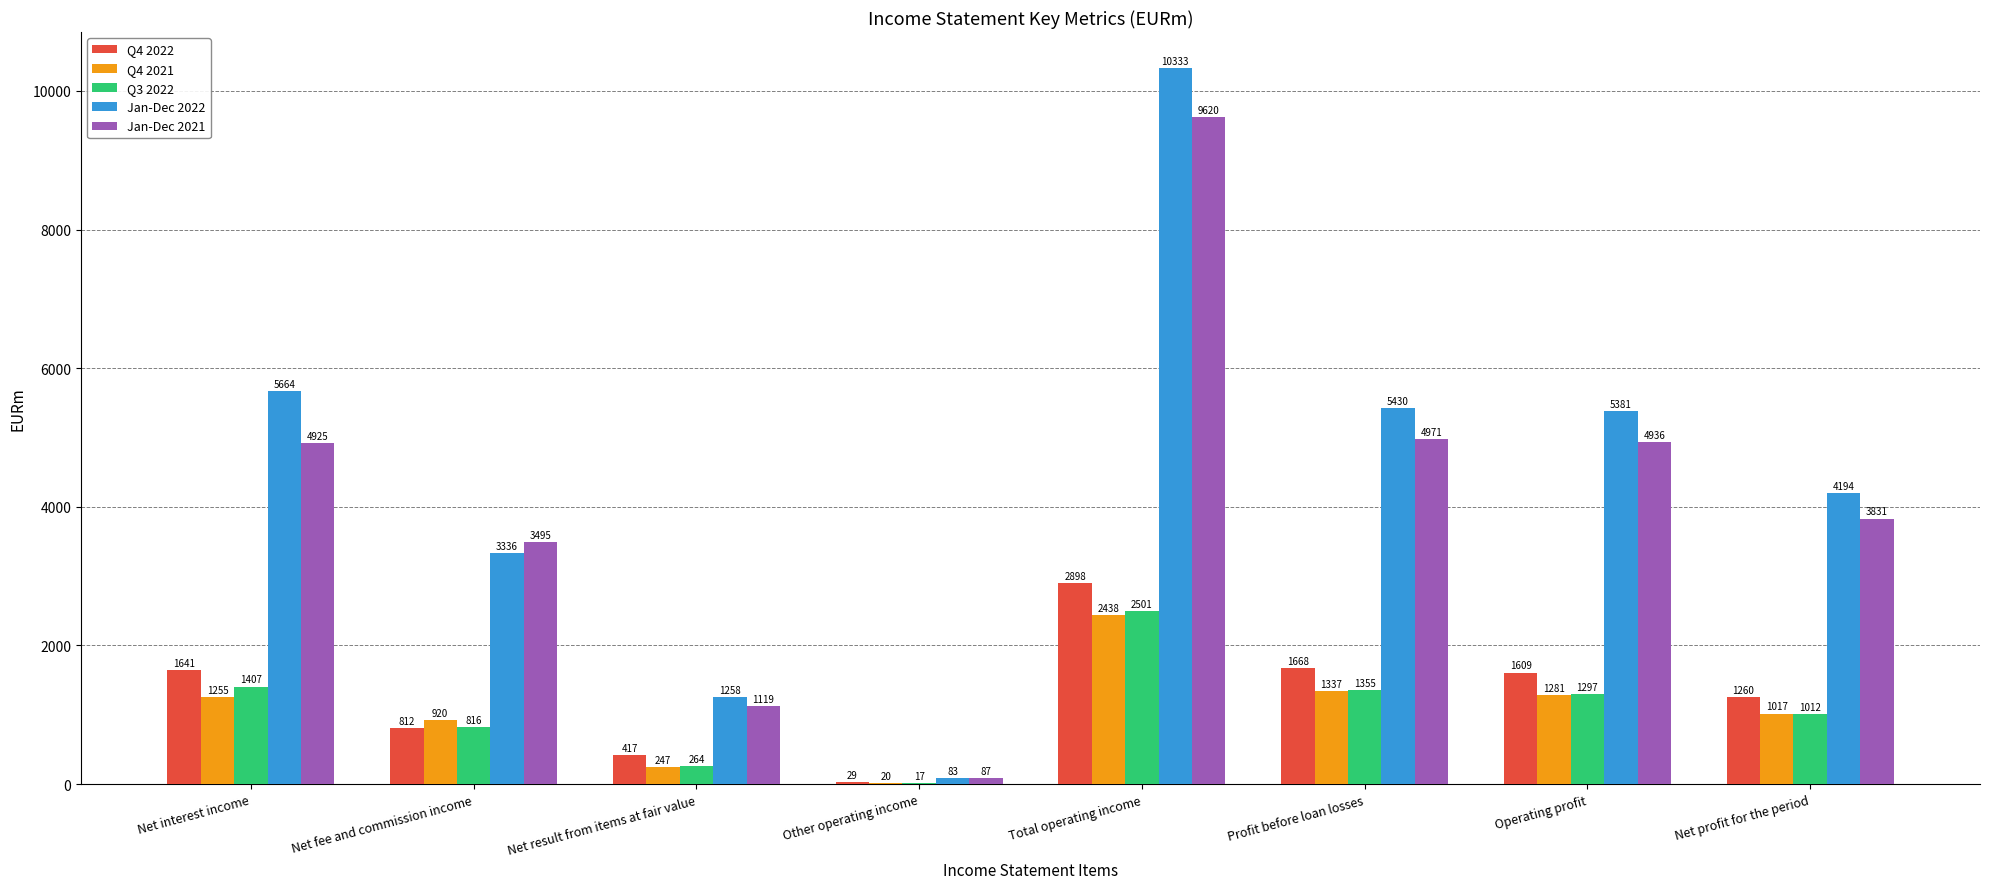

How many distinct data groups are displayed?

5